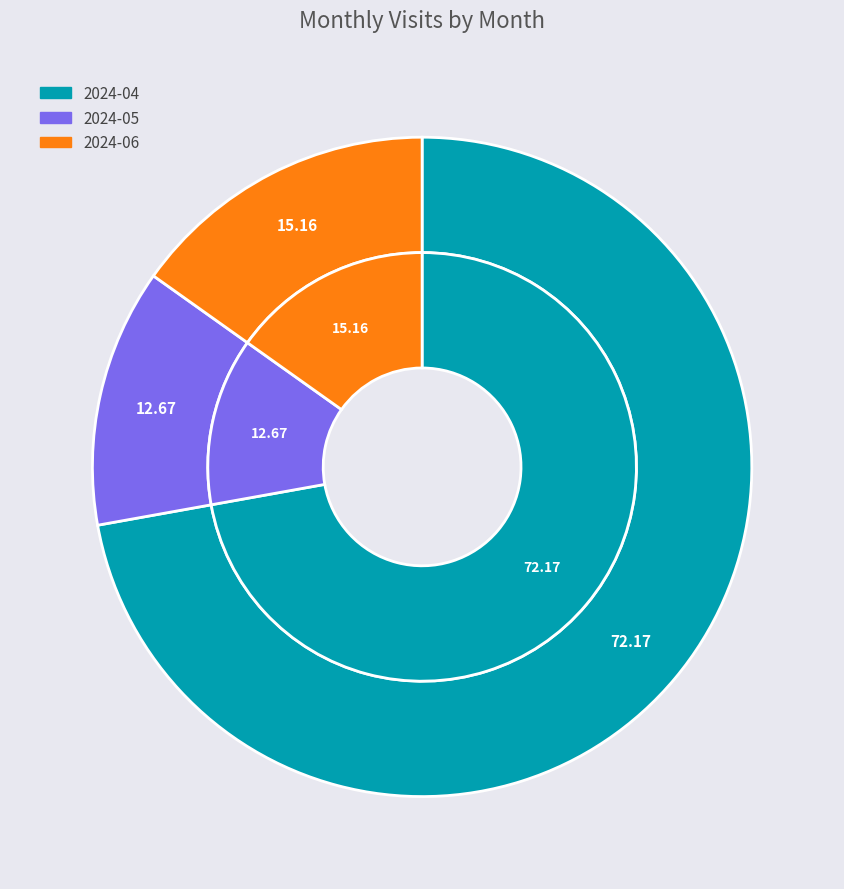

What is the ratio of the value at 2024-06 to the value at 2024-04?

0.2